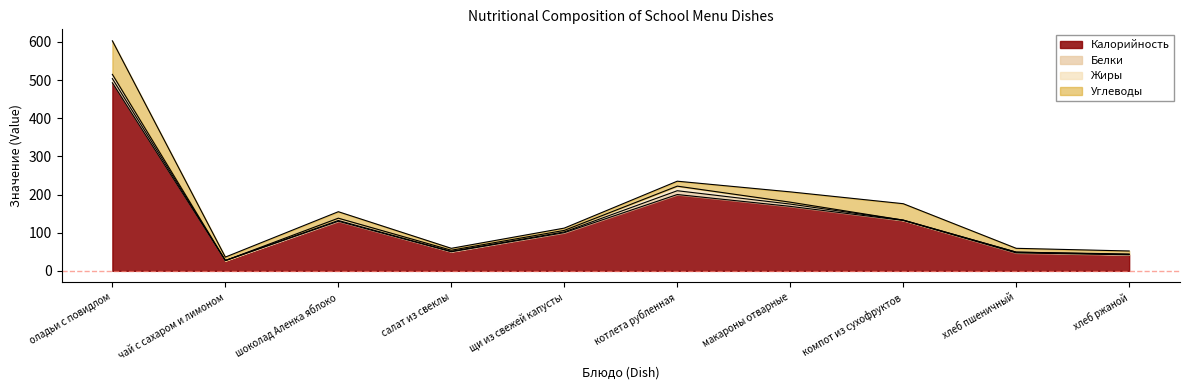

What is the difference between the Жиры values at макароны отварные and чай с сахаром и лимоном?

5